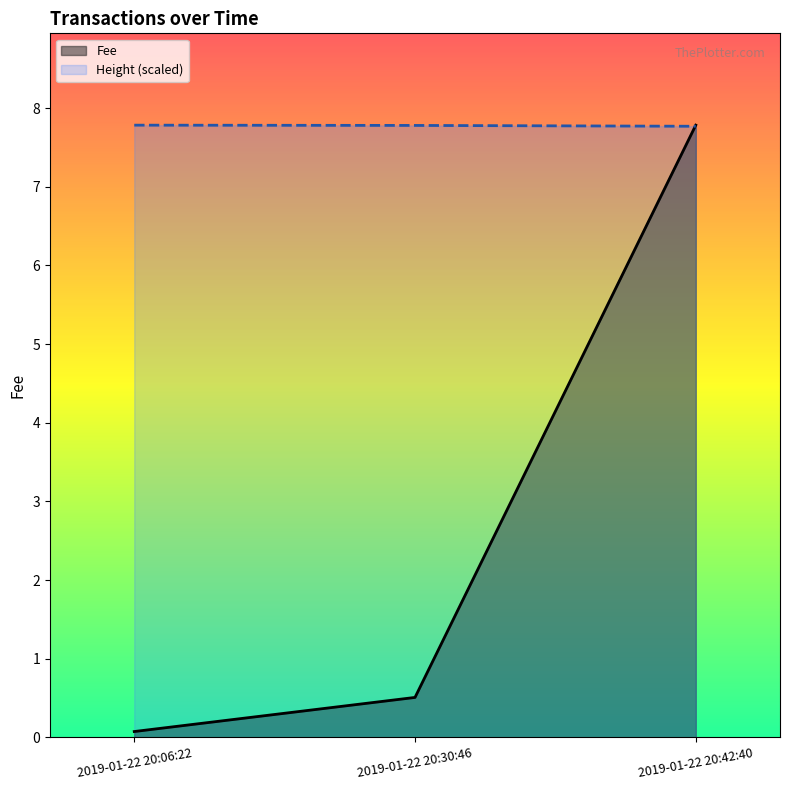

The value of Height (scaled) at 2019-01-22 20:06:22 is 5.4. True or false?

False